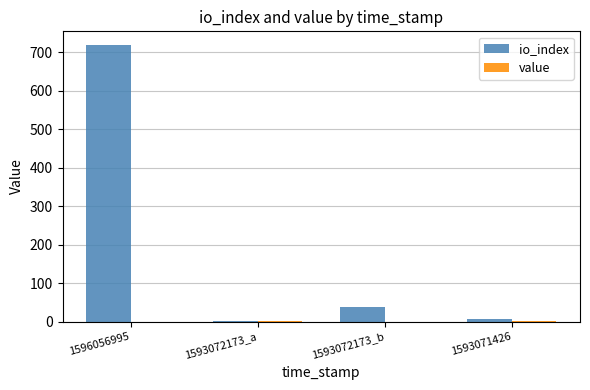

Which series has the largest total across all categories?

io_index